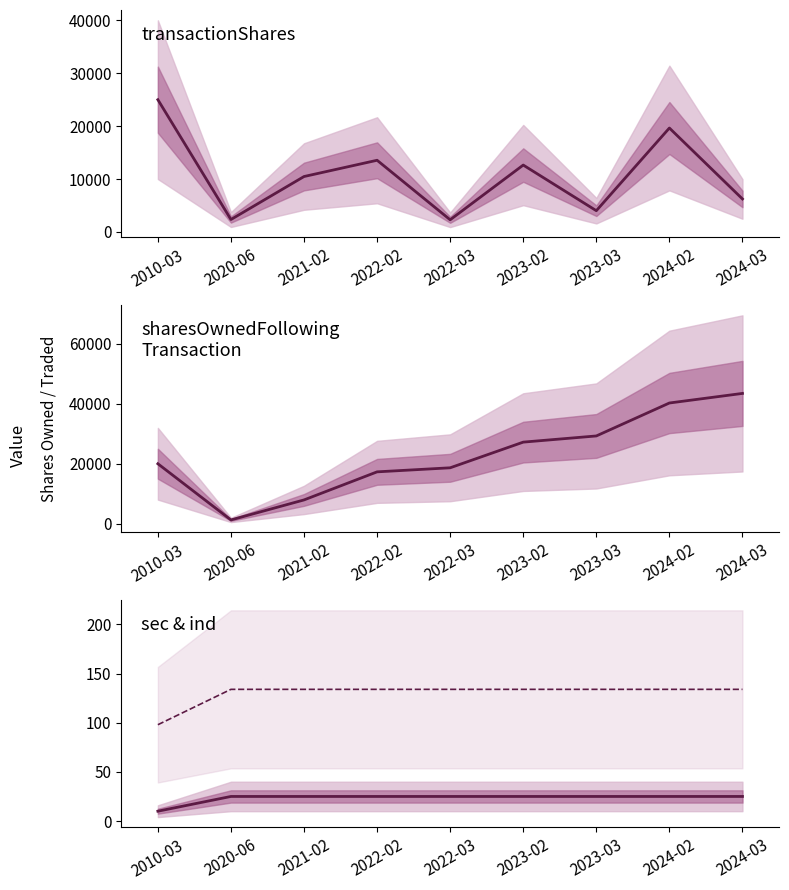

Is this an area chart (filled region under the line)?

No